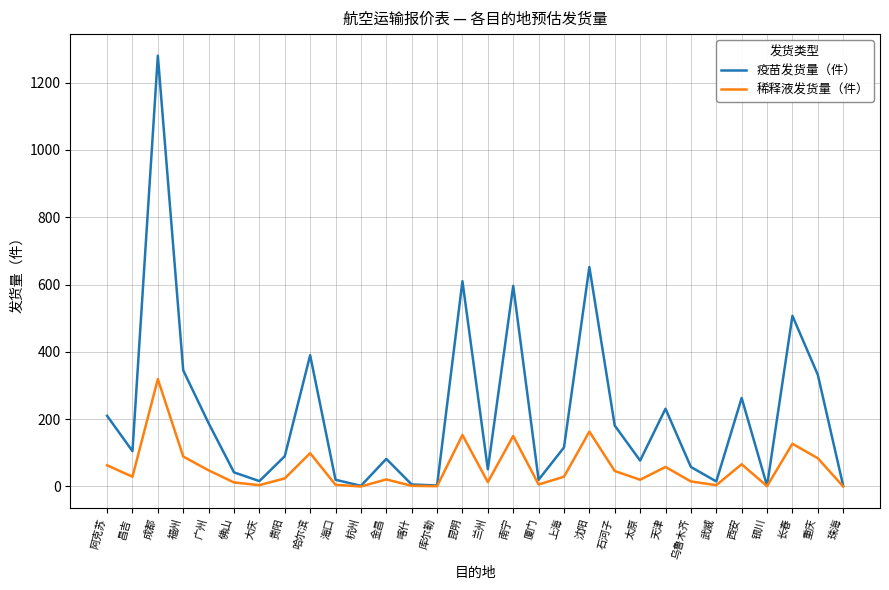

What position from the right is 长春?

3